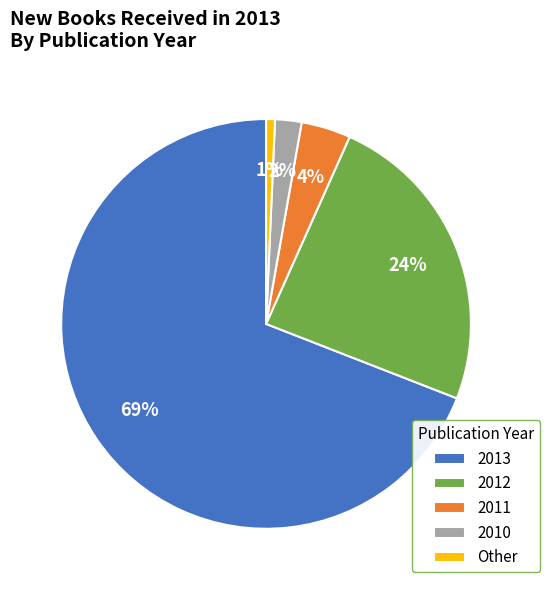

To the nearest percent, what is the average slice percentage?

20%